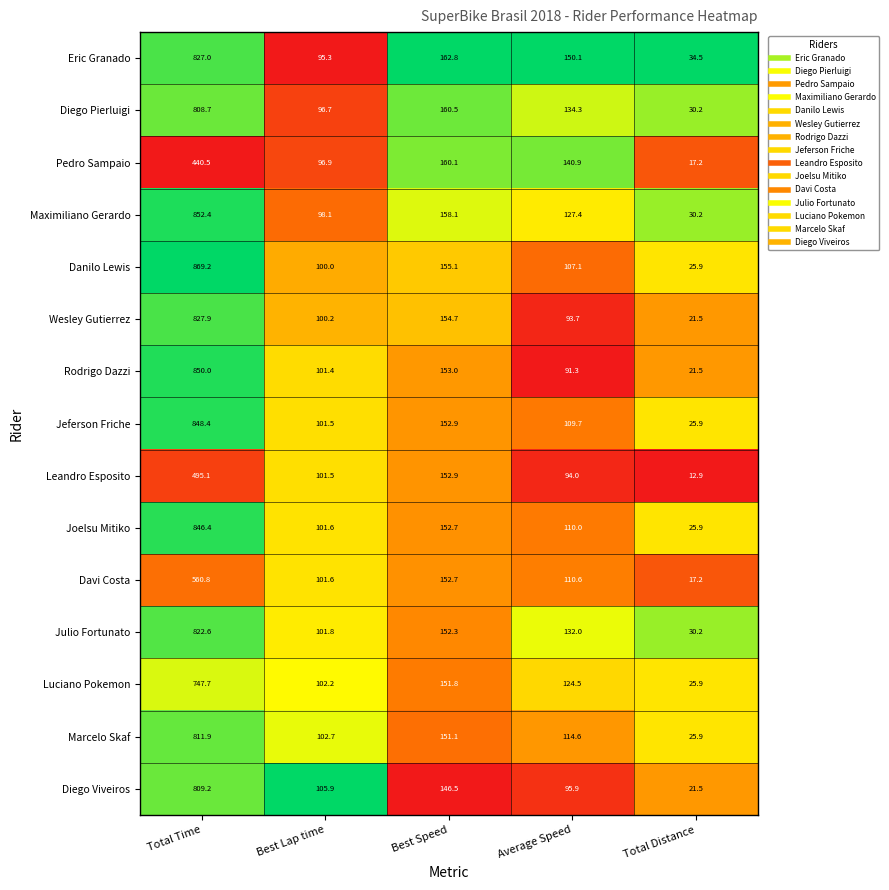

What is the minimum value shown in the chart?

12.9